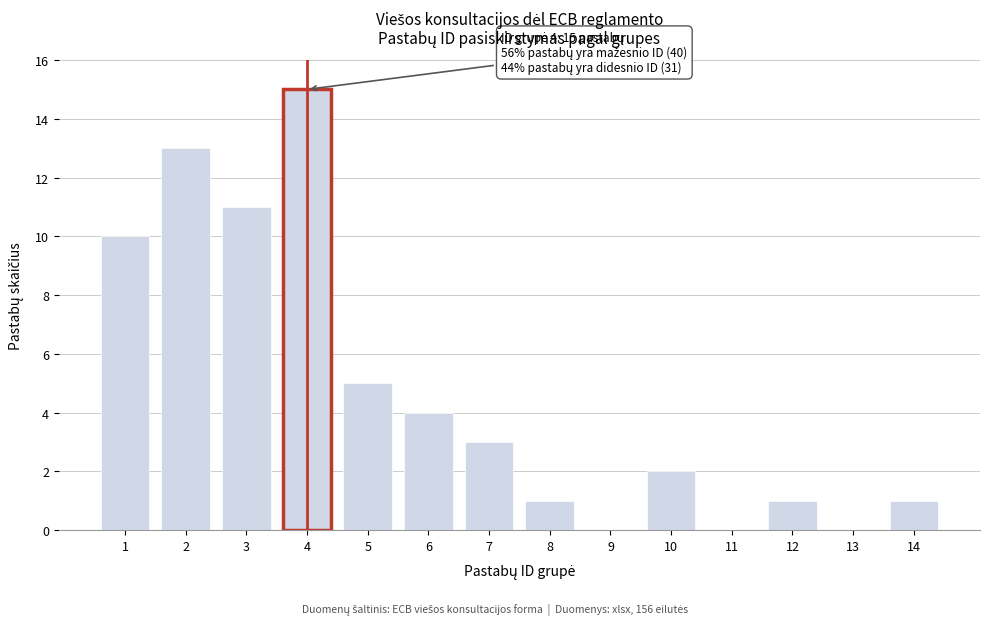

Reading left to right, what are all the values shown in this chart?

1=10	2=13	3=11	4=15	5=5	6=4	7=3	8=1	9=0	10=2	11=0	12=1	13=0	14=1